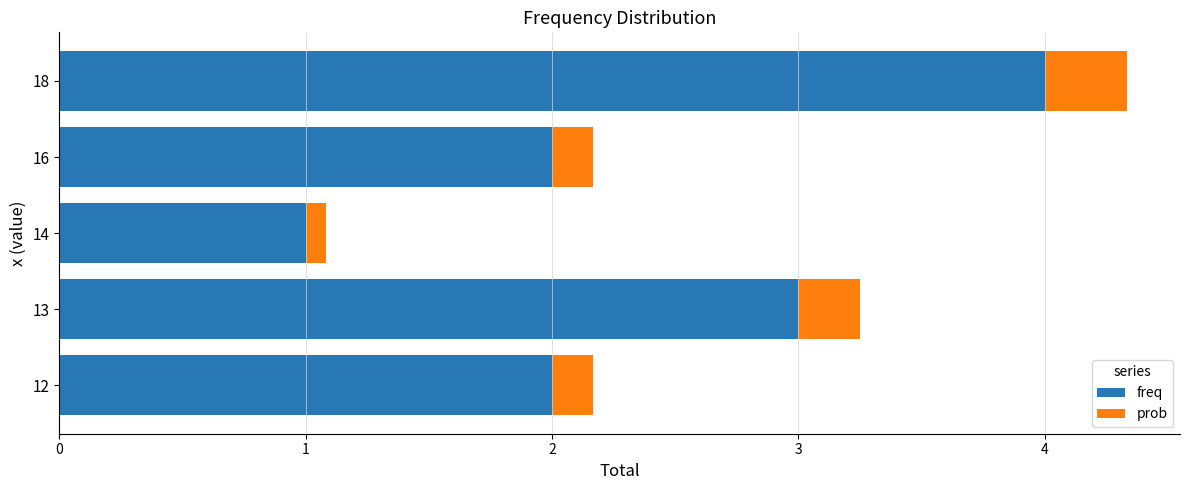

At which category is the sum across all series the highest?

18